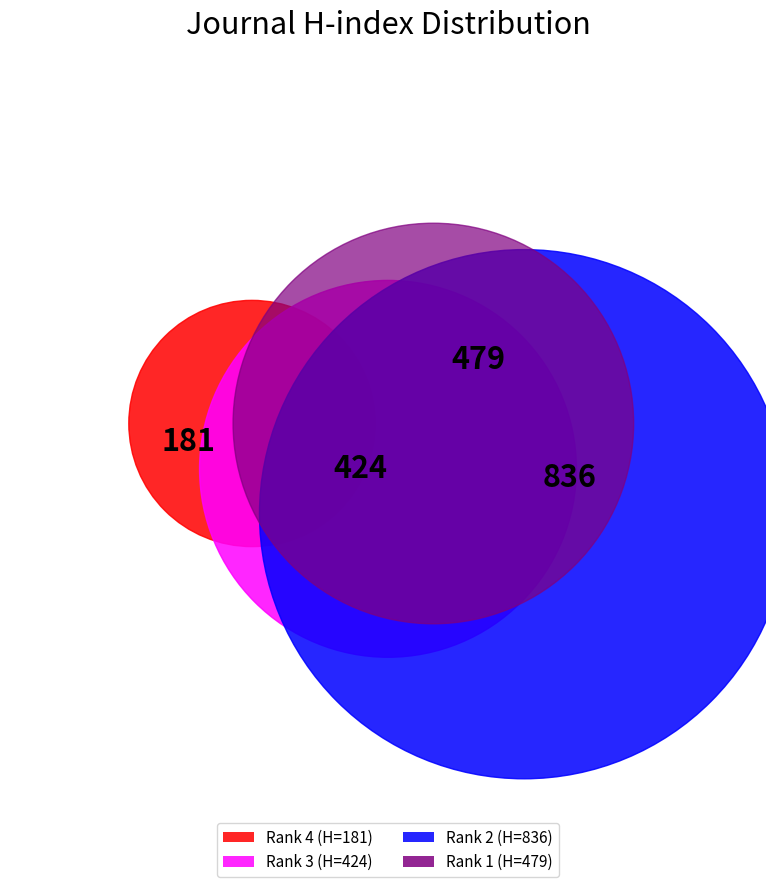

What is the largest slice in the pie chart?

Rank 2